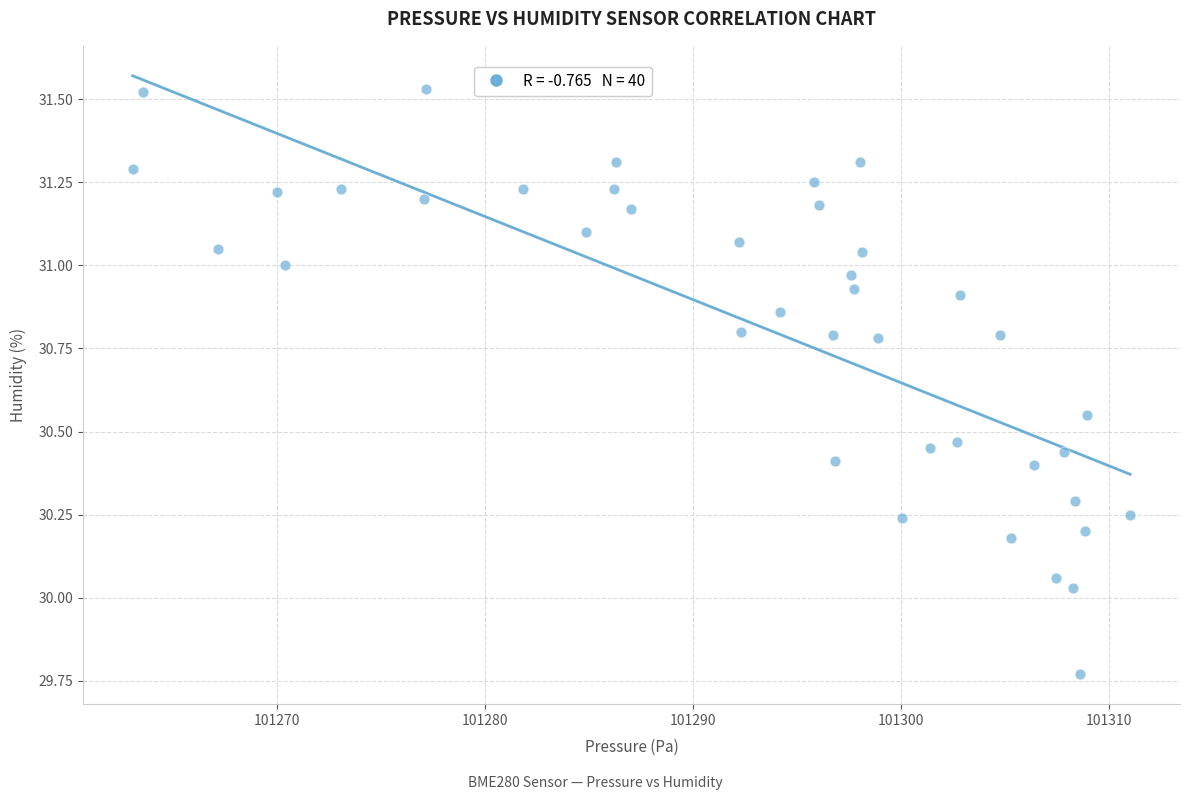

What is the range of Y values (max minus min)?

1.8